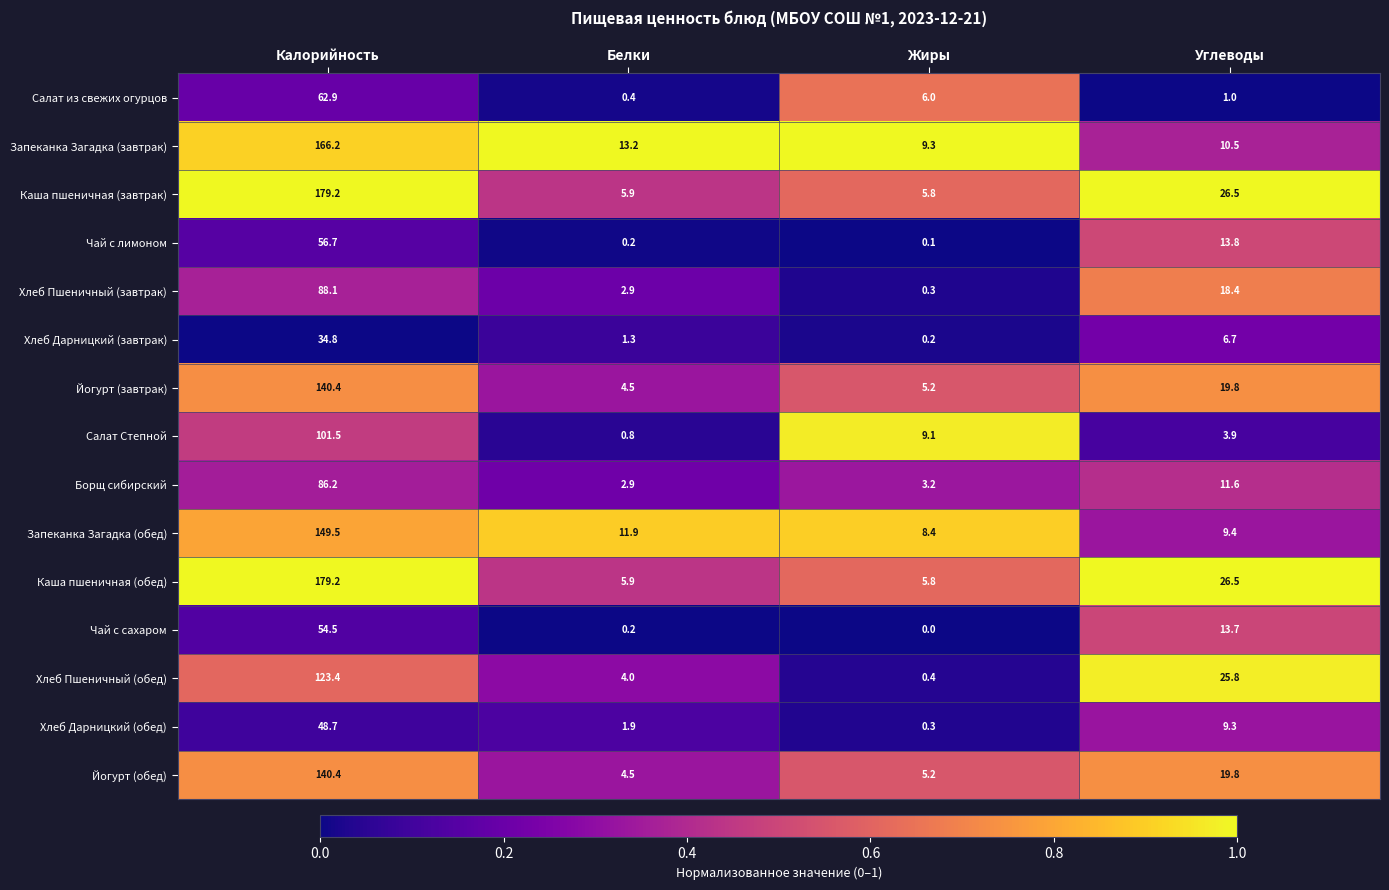

What is the spread (max minus min) of values at Углеводы?

25.5